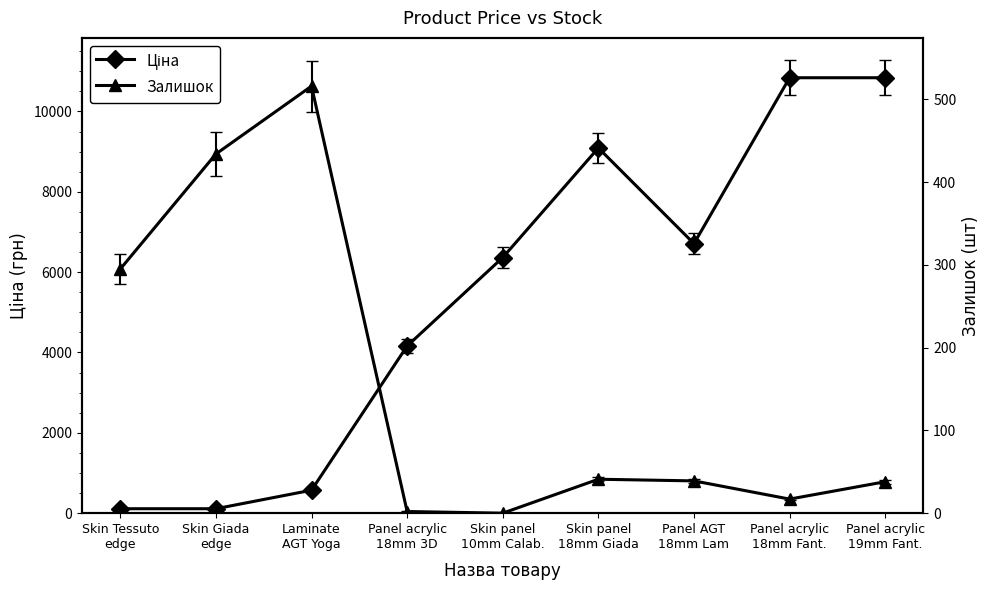

At Skin panel
18mm Giada, list the series in order from smallest to largest.

Залишок, Ціна